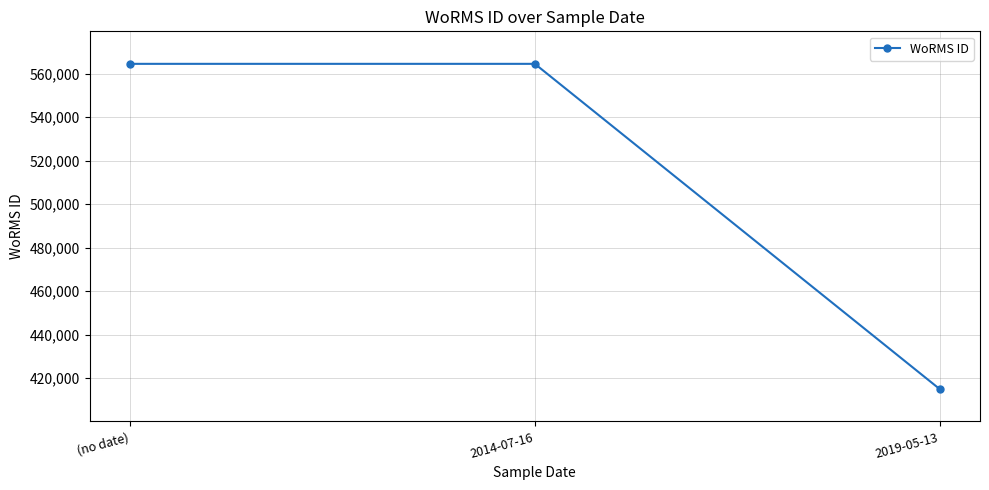

Does the chart have visible grid lines?

Yes